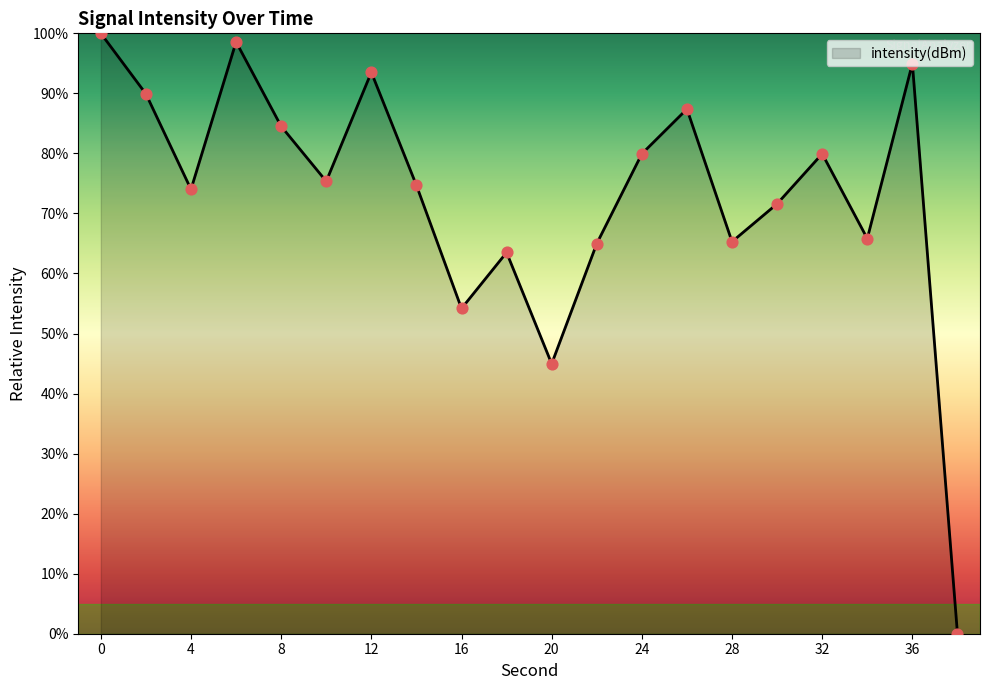

What is the difference between the maximum and minimum values?

100.0